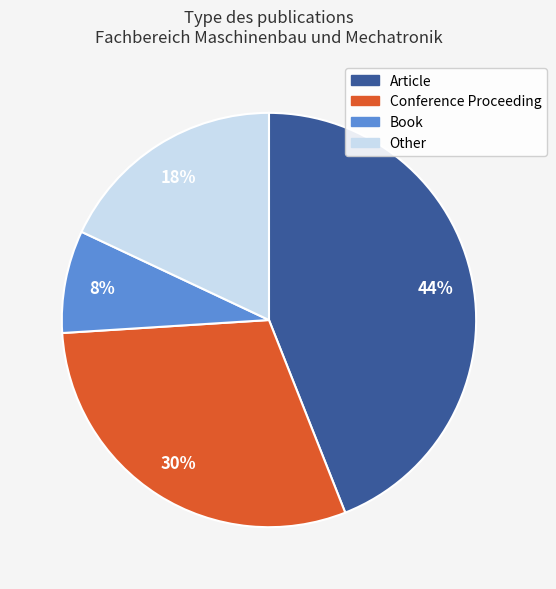

How many segments does this pie chart have?

4